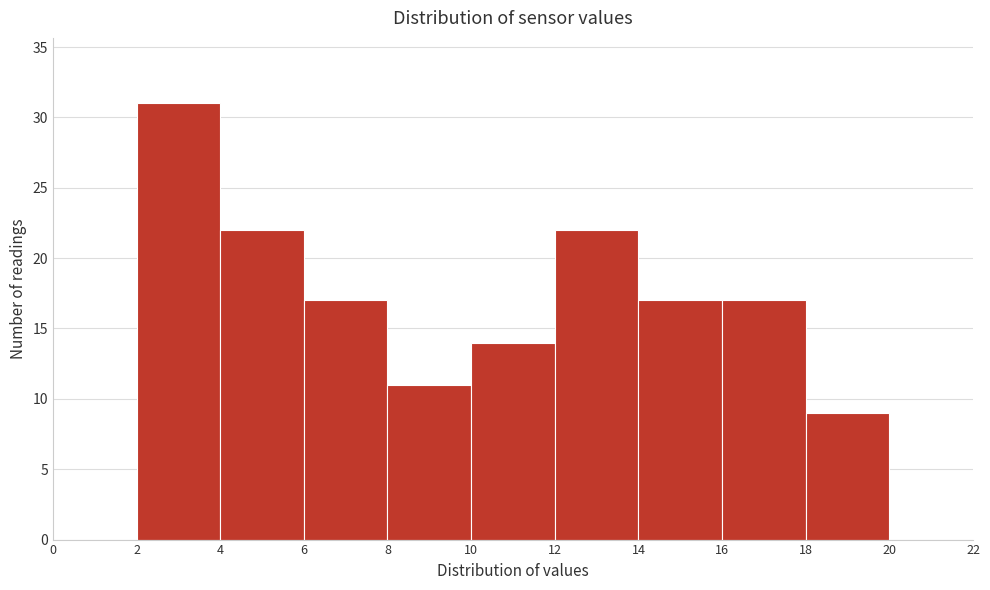

Reading left to right, list every bar in this chart as the range it spans on the x-axis followed by its height. The values are not printed on the chart, so give them approximately, as read against the axis.

0 to 2: 0
2 to 4: 31
4 to 6: 22
6 to 8: 17
8 to 10: 11
10 to 12: 14
12 to 14: 22
14 to 16: 17
16 to 18: 17
18 to 20: 9
20 to 22: 0